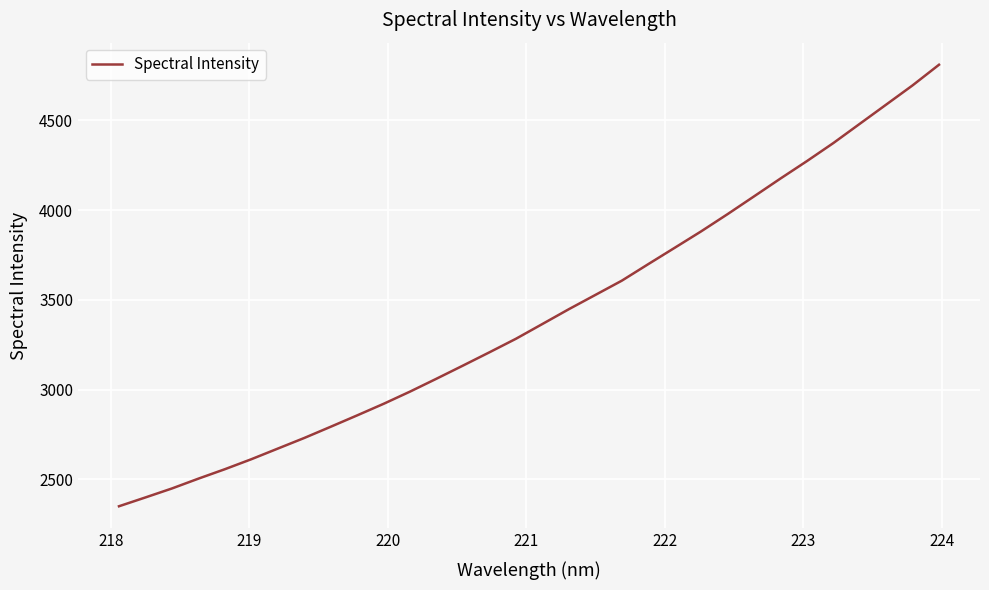

What is the maximum value shown in the chart?

4809.0